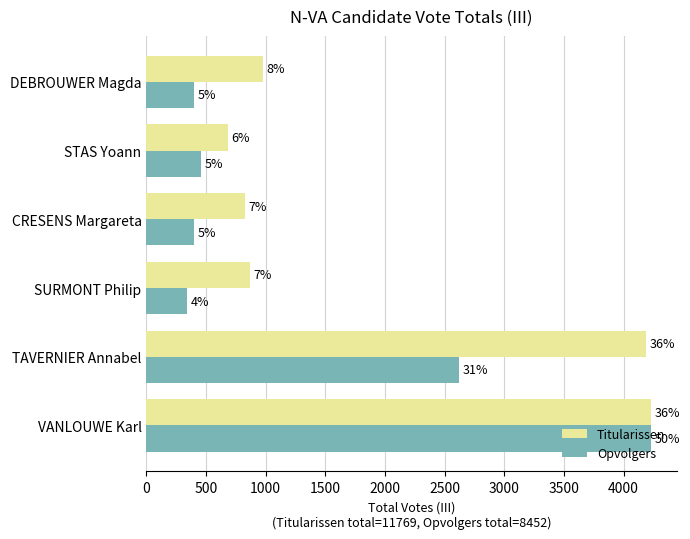

What are all the series names shown in the legend?

Titularissen, Opvolgers